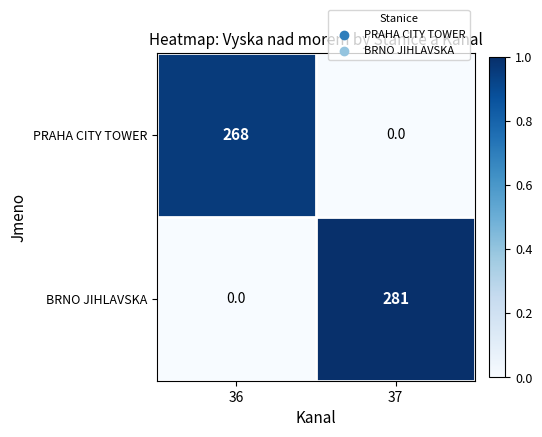

Which series changed the most between 36 and 37?

BRNO JIHLAVSKA